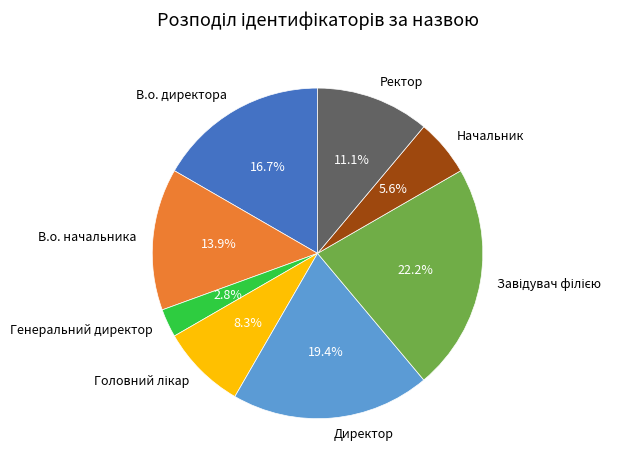

Which slice is the smallest?

Генеральний директор